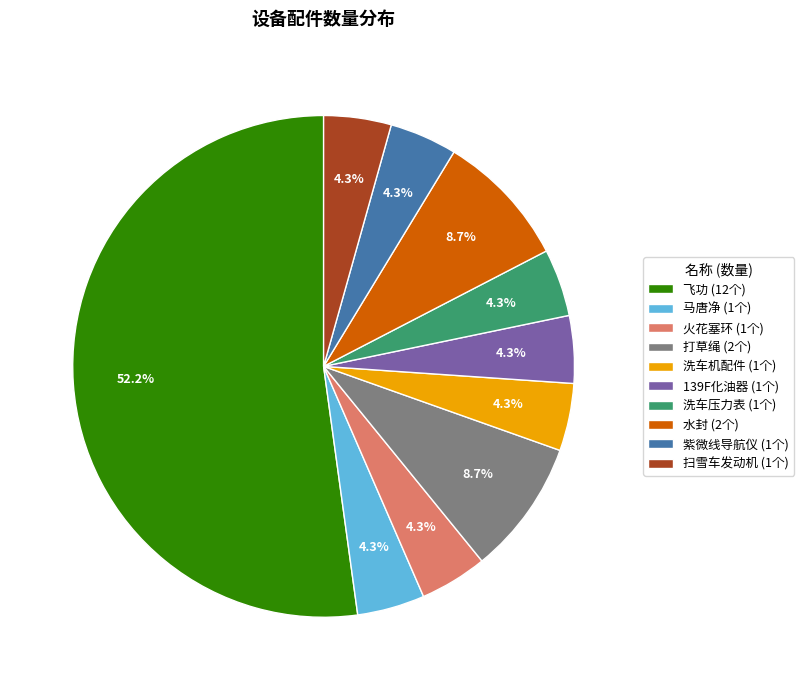

What is the ratio of the value at 洗车压力表 to the value at 139F化油器?

1.0